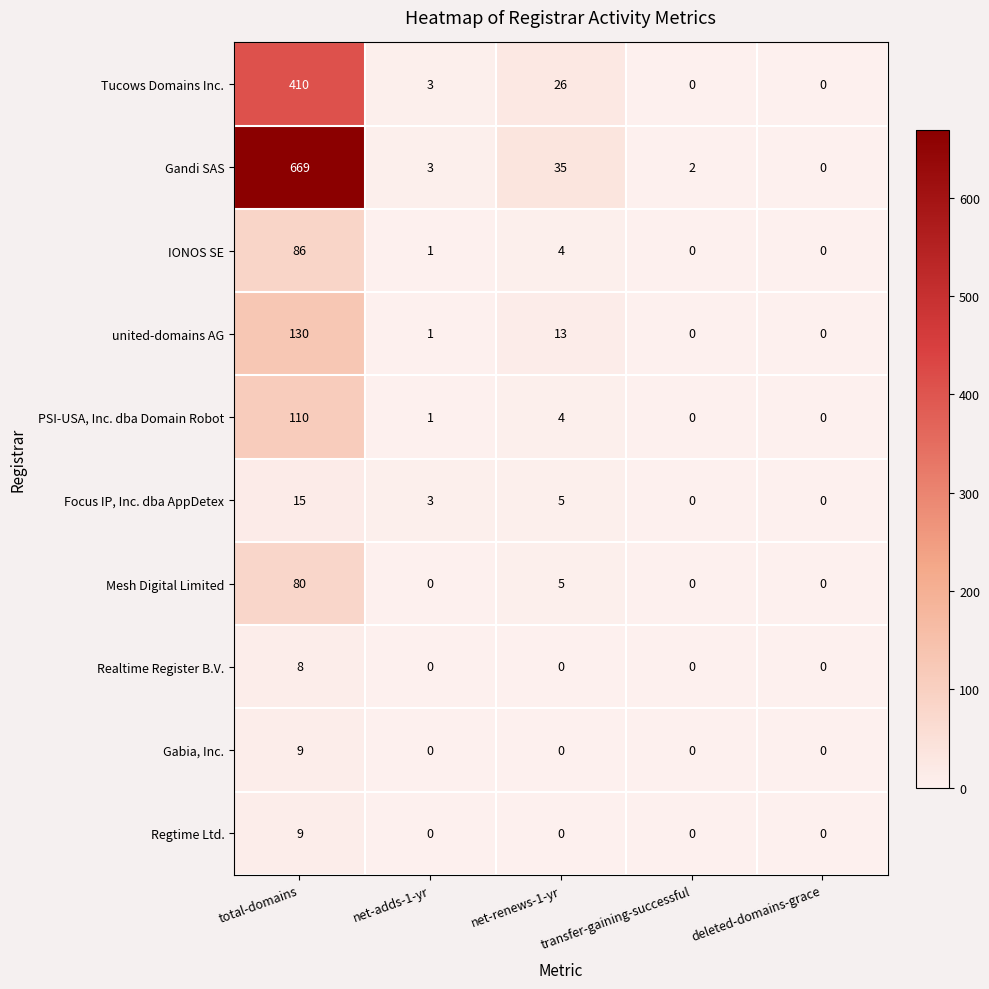

What is the difference between the maximum and minimum values in the Mesh Digital Limited series?

80